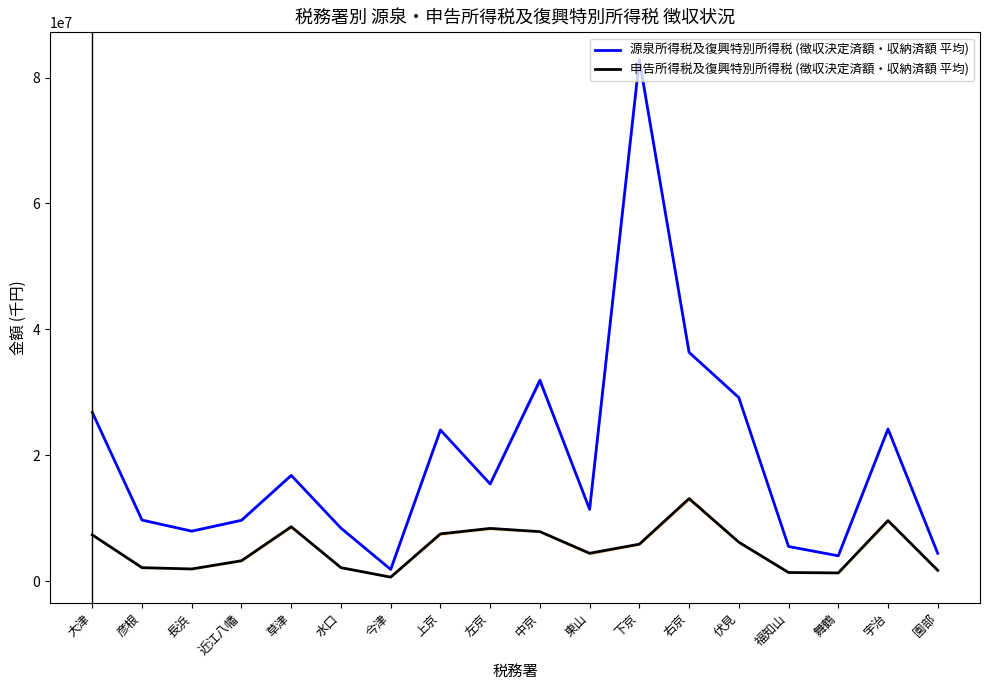

True or false: 申告所得税及復興特別所得税 (徴収決定済額・収納済額 平均) has a value of 837288.8 at 舞鶴.

False